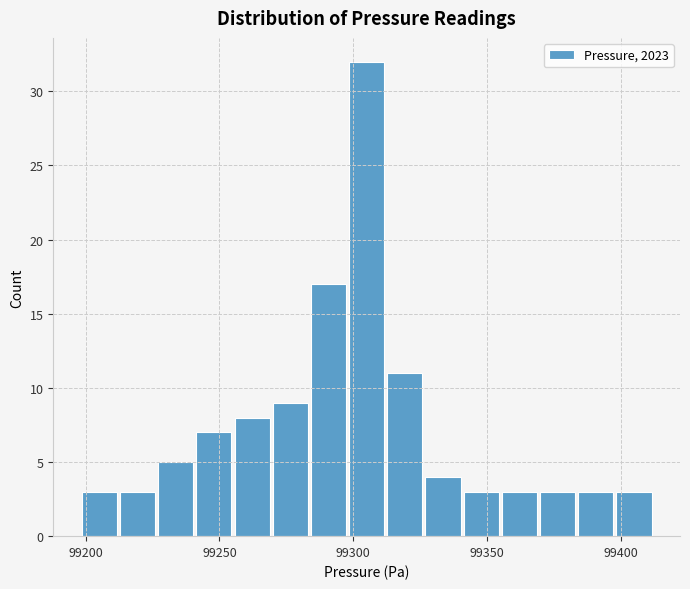

Around what value on the x-axis is the tallest bar? Give the approximate position of its centre, as read against the axis.

99305